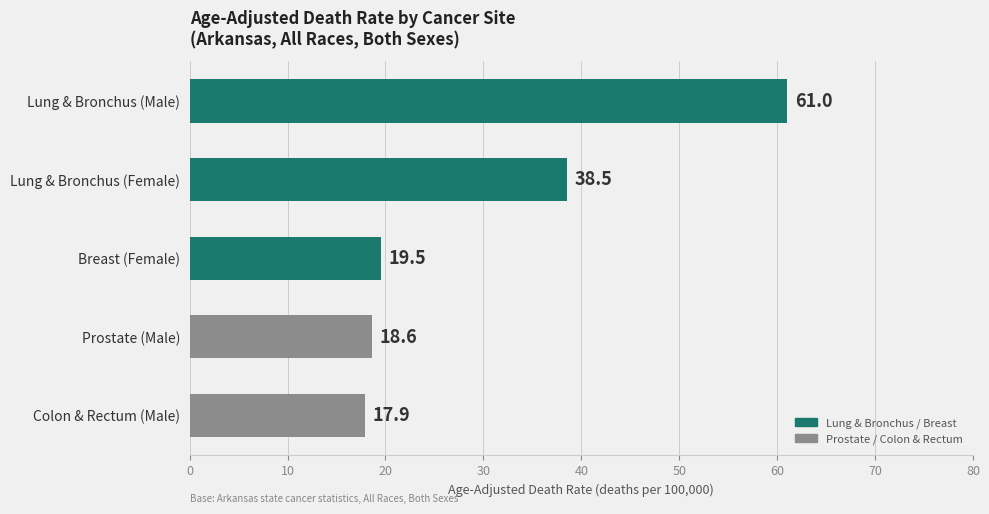

What is the ratio of the value at Colon & Rectum (Male) to the value at Lung & Bronchus (Male)?

0.3